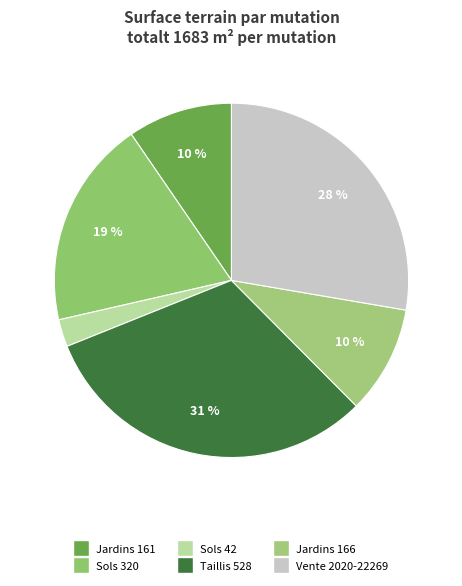

To the nearest percent, what is the average slice percentage?

17%